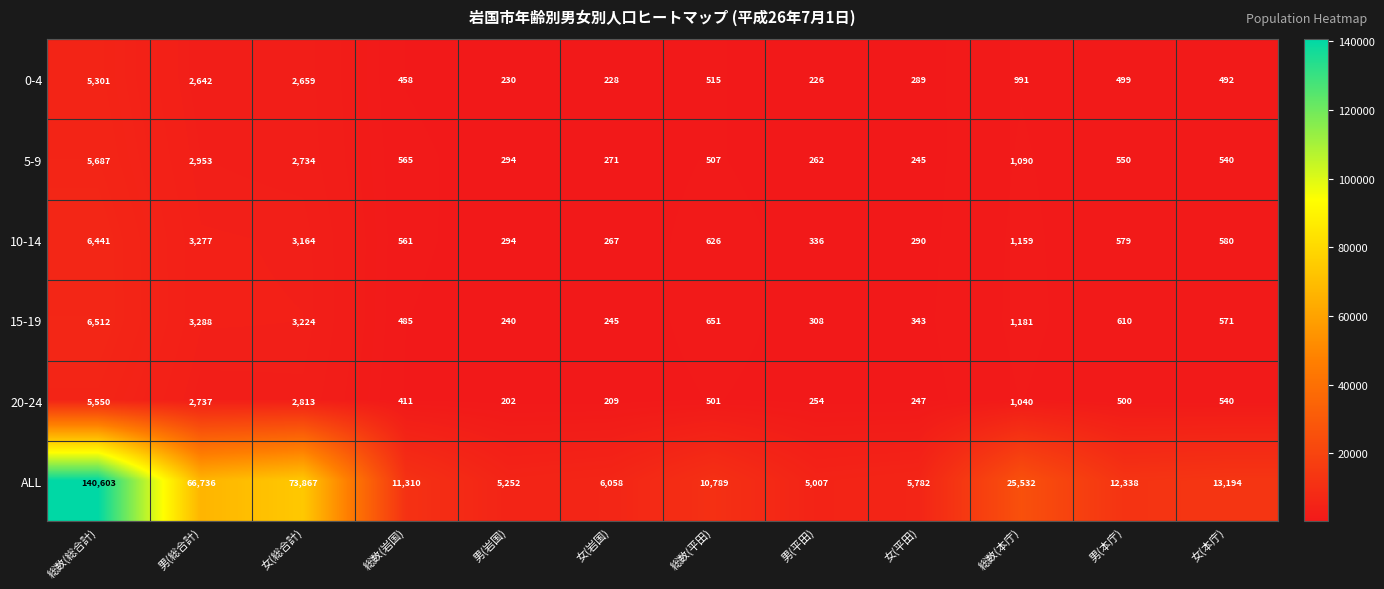

The 10-14 series shows 6441 at 総数(総合計). True or false?

True